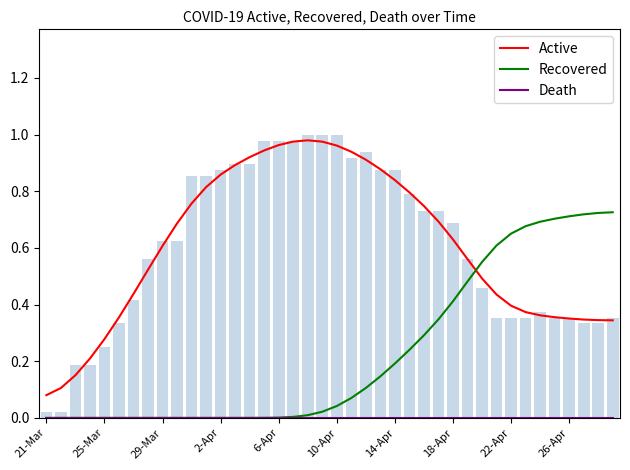

Reading left to right, what are all the values shown in this chart?

Active: 0.1	0.1	0.2	0.2	0.3	0.4	0.4	0.5	0.6	0.7	0.8	0.8	0.9	0.9	0.9	0.9	1.0	1.0	1.0	1.0	1.0	0.9	0.9	0.9	0.8	0.8	0.7	0.7	0.6	0.6	0.5	0.4	0.4	0.4	0.4	0.4	0.4	0.3	0.3	0.3
Recovered: 0.0	0.0	0.0	0.0	0.0	0.0	0.0	0.0	0.0	0.0	0.0	0.0	0.0	0.0	0.0	0.0	0.0	0.0	0.0	0.0	0.0	0.1	0.1	0.1	0.2	0.2	0.3	0.3	0.4	0.5	0.6	0.6	0.7	0.7	0.7	0.7	0.7	0.7	0.7	0.7
Death: 0.0	0.0	0.0	0.0	0.0	0.0	0.0	0.0	0.0	0.0	0.0	0.0	0.0	0.0	0.0	0.0	0.0	0.0	0.0	0.0	0.0	0.0	0.0	0.0	0.0	0.0	0.0	0.0	0.0	0.0	0.0	0.0	0.0	0.0	0.0	0.0	0.0	0.0	0.0	0.0